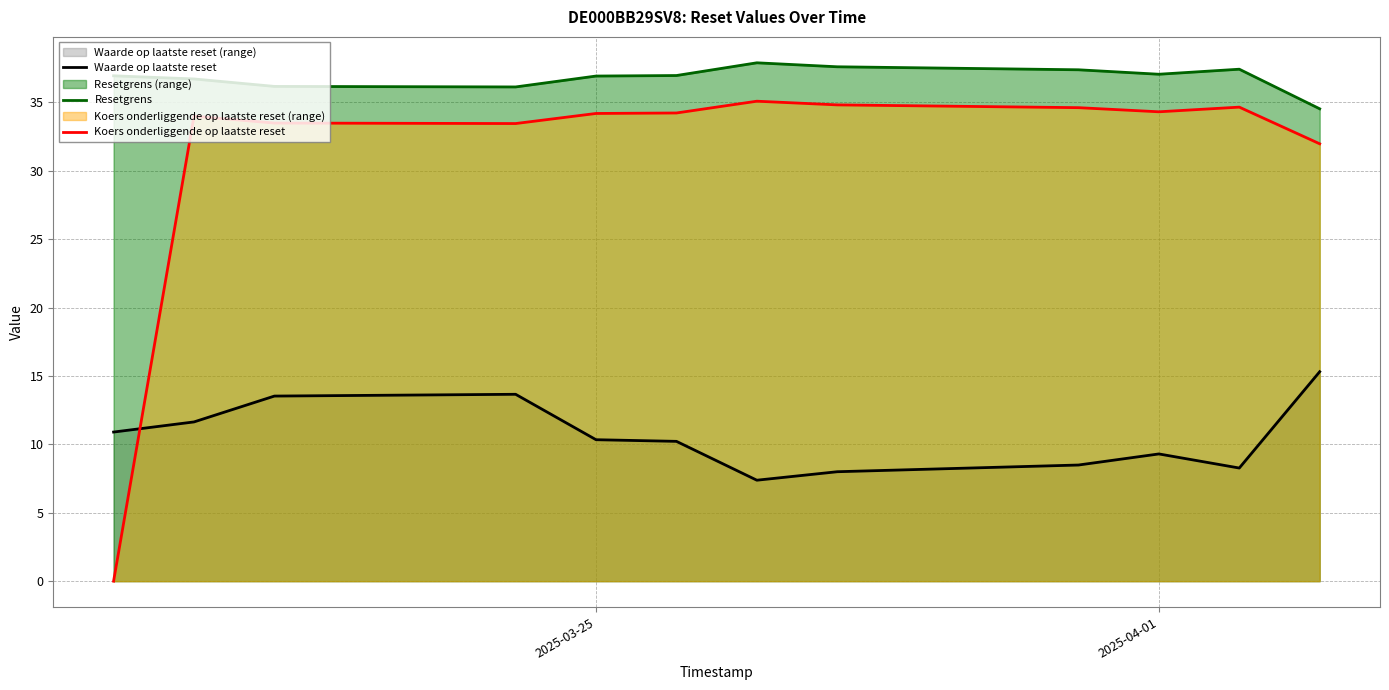

Which series has the largest range (max minus min)?

Koers onderliggende op laatste reset